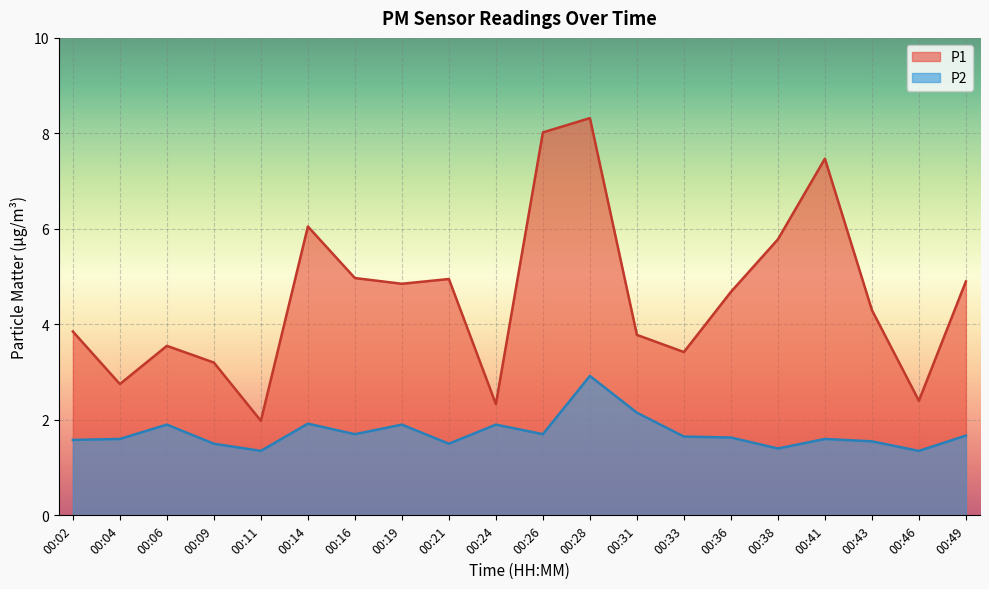

Reading left to right, what are all the values shown in this chart?

P1: 00:02=3.9	00:04=2.8	00:06=3.5	00:09=3.2	00:11=2.0	00:14=6.0	00:16=5.0	00:19=4.8	00:21=5.0	00:24=2.3	00:26=8.0	00:28=8.3	00:31=3.8	00:33=3.4	00:36=4.7	00:38=5.8	00:41=7.5	00:43=4.3	00:46=2.4	00:49=4.9
P2: 00:02=1.6	00:04=1.6	00:06=1.9	00:09=1.5	00:11=1.4	00:14=1.9	00:16=1.7	00:19=1.9	00:21=1.5	00:24=1.9	00:26=1.7	00:28=2.9	00:31=2.1	00:33=1.6	00:36=1.6	00:38=1.4	00:41=1.6	00:43=1.6	00:46=1.4	00:49=1.7